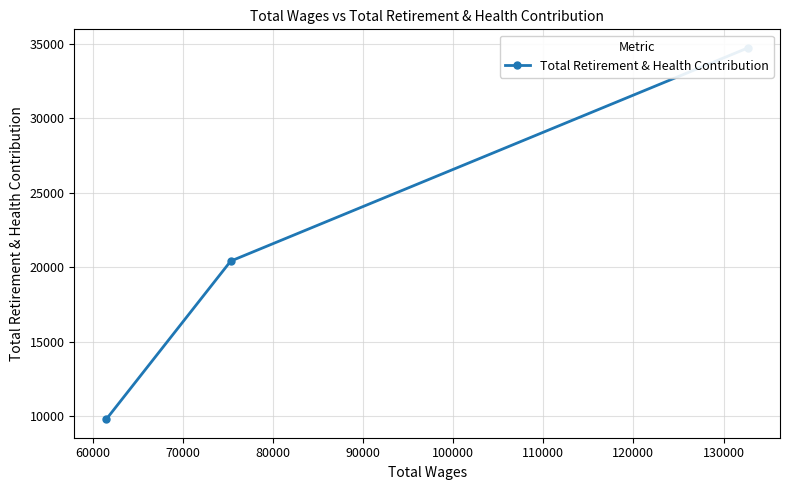

Does the chart display data point markers on the line(s)?

Yes